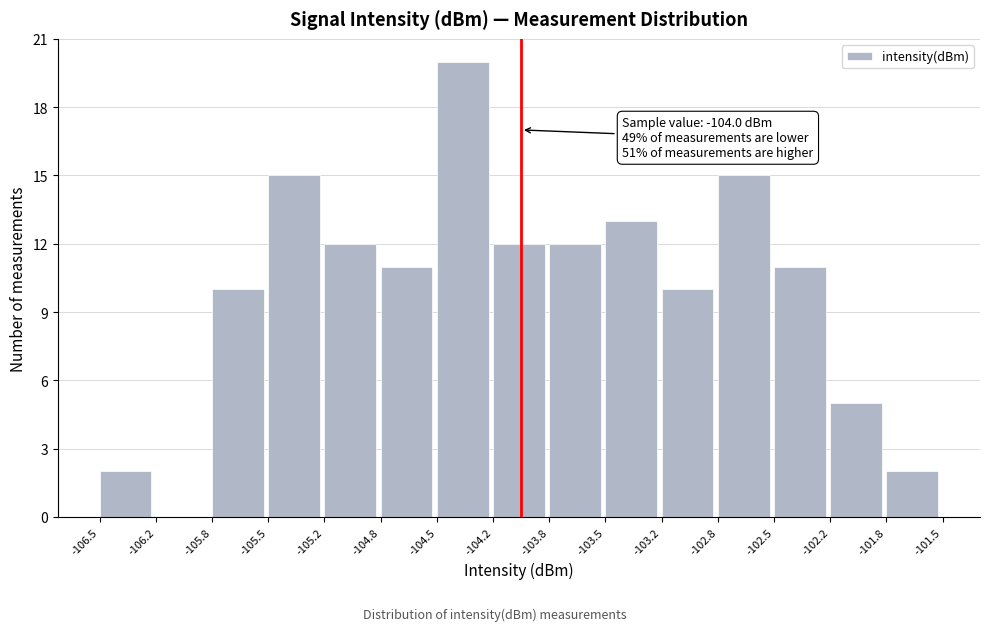

Which range on the x-axis has the tallest bar?

-104.5 to -104.2